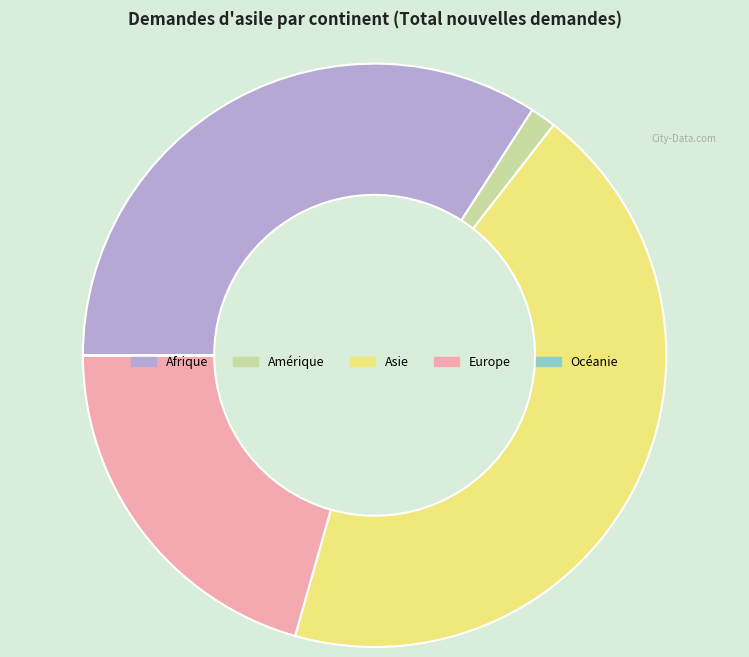

Which category has the biggest portion of the pie?

Asie